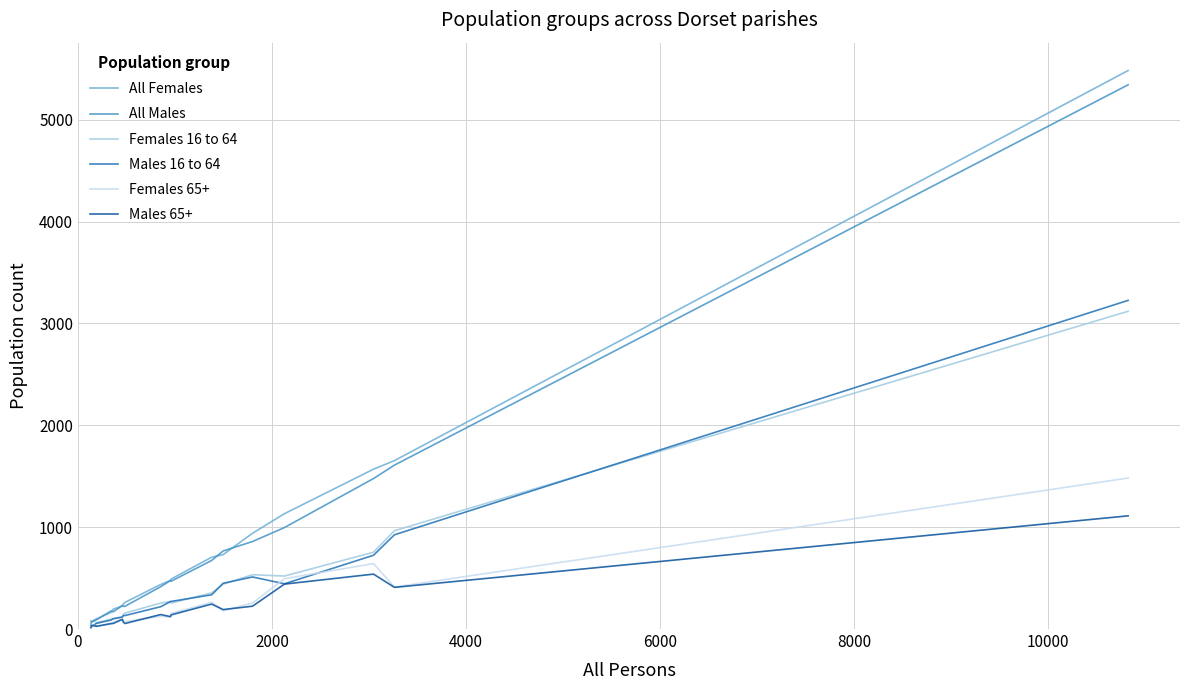

What is the minimum value shown in the chart?

13